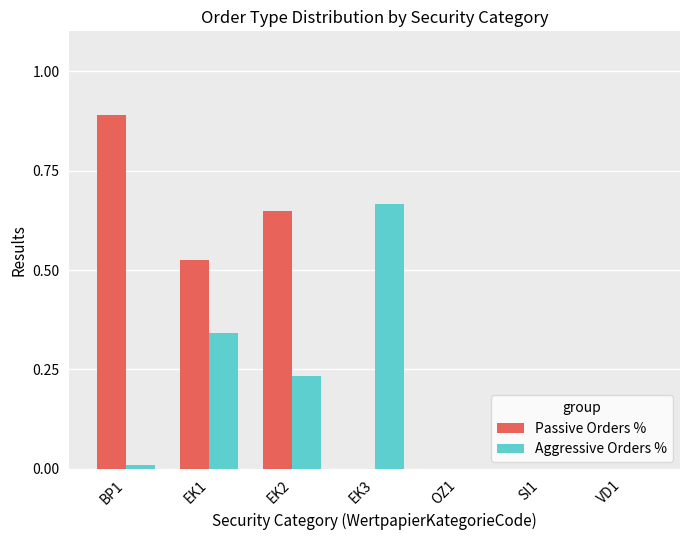

Which series has the largest total across all categories?

Passive Orders %